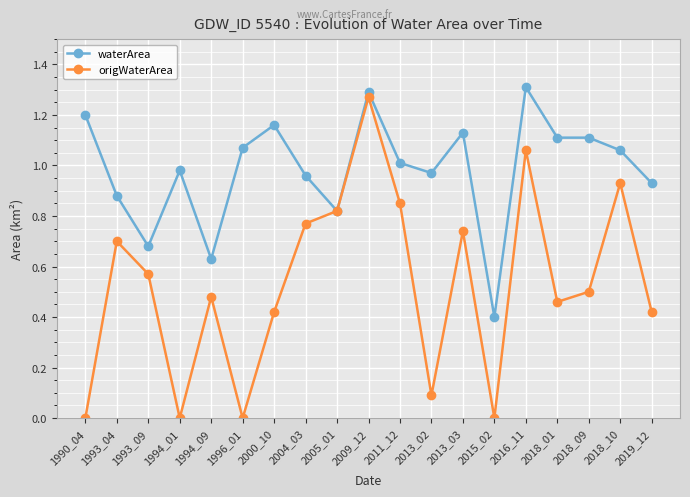

At which category does origWaterArea reach its first local valley?

1994_01